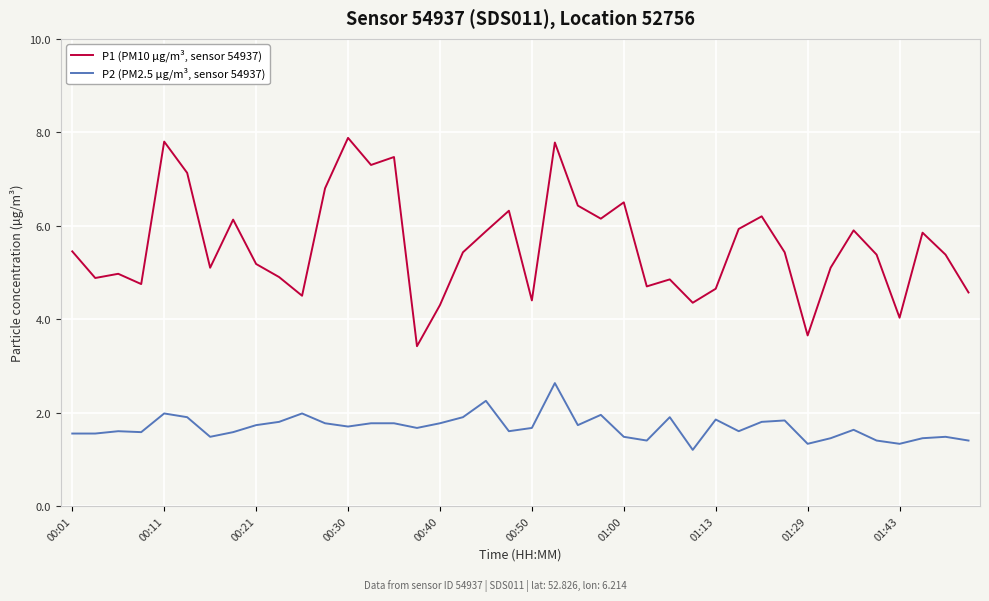

Which series has the largest total across all categories?

P1 (PM10 µg/m³, sensor 54937)